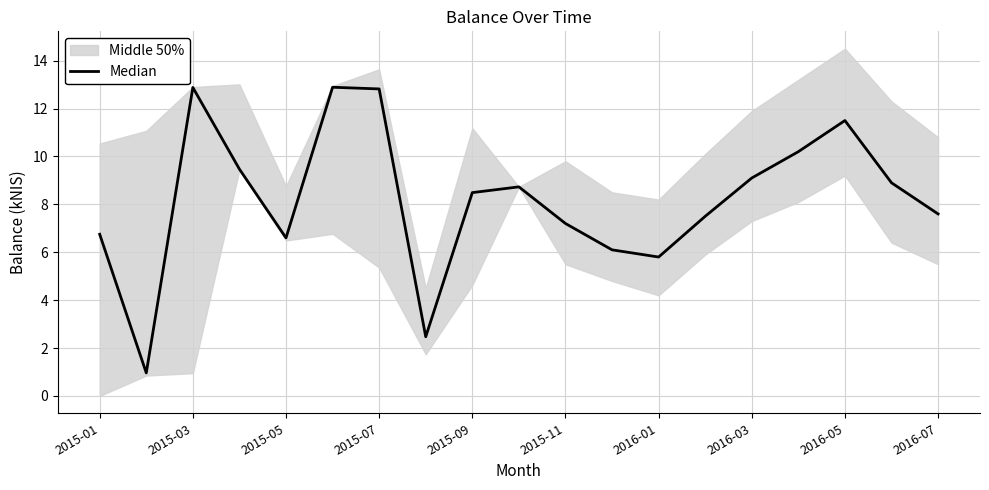

How many points are lower than both their immediate neighbors (excluding endpoints)?

4